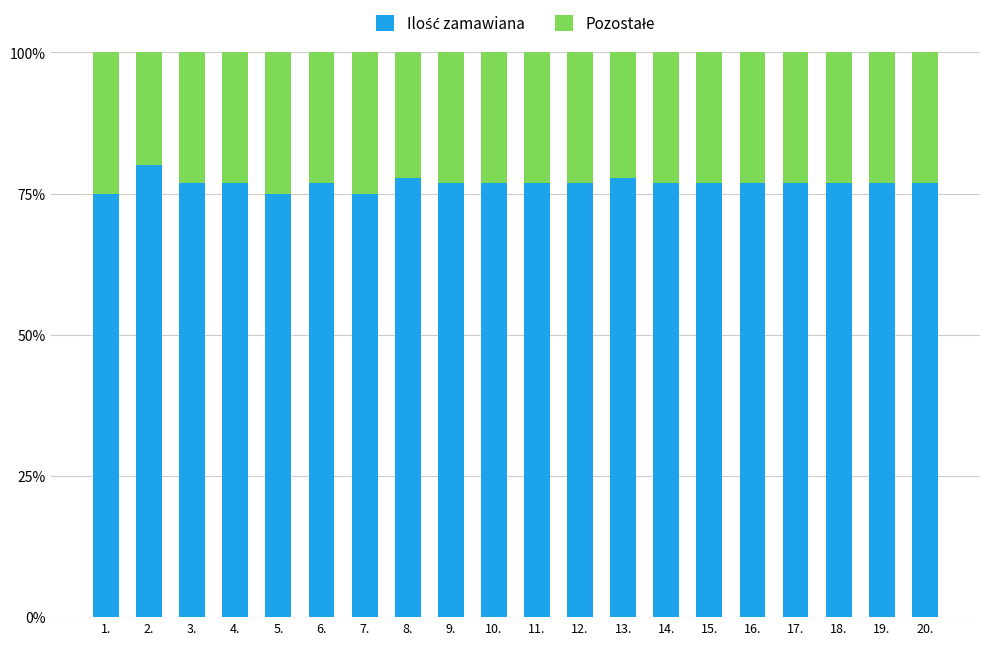

What is the total value across all series at 4.?

100.0